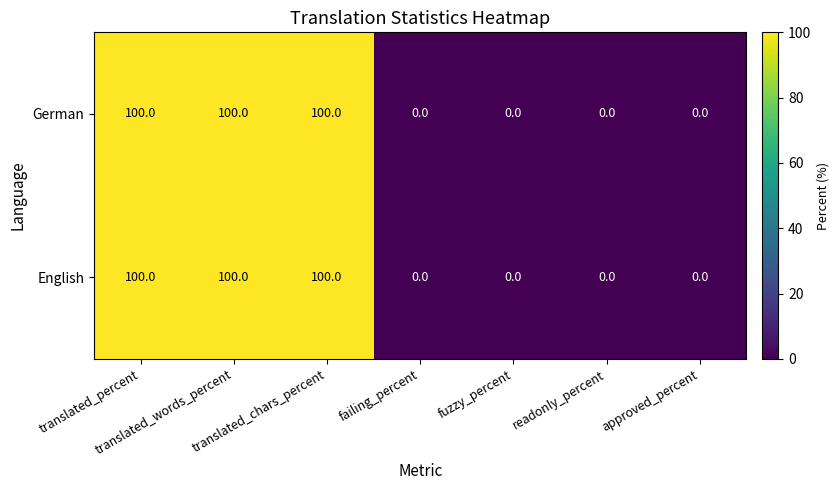

What is the average value of the German series?

43